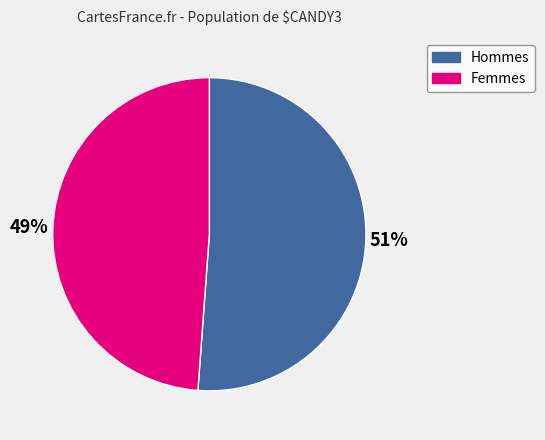

Does any single category account for the majority?

Yes